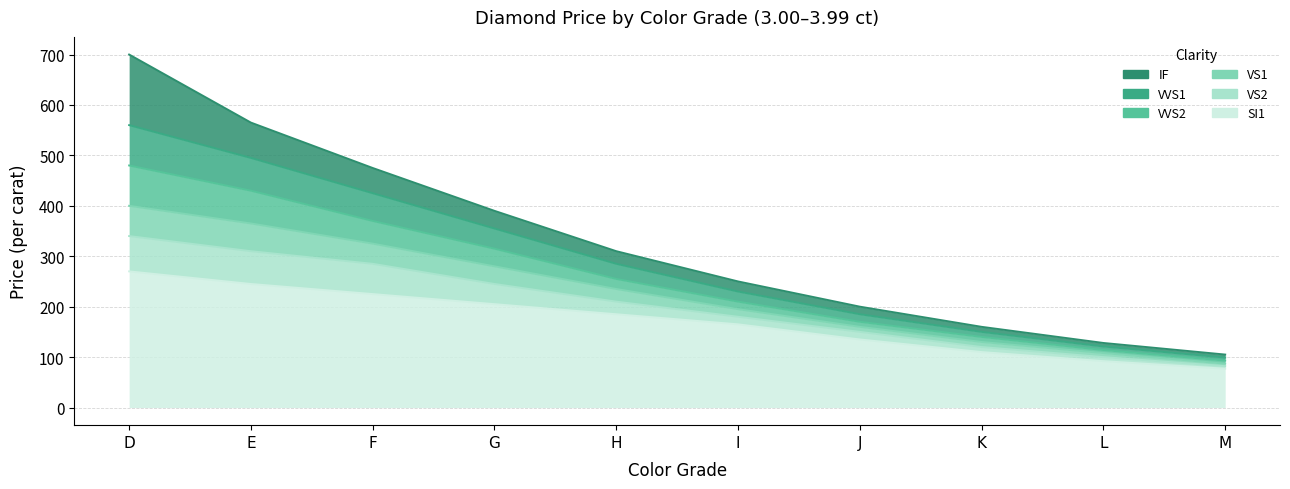

The VS2 series shows 245 at G. True or false?

True